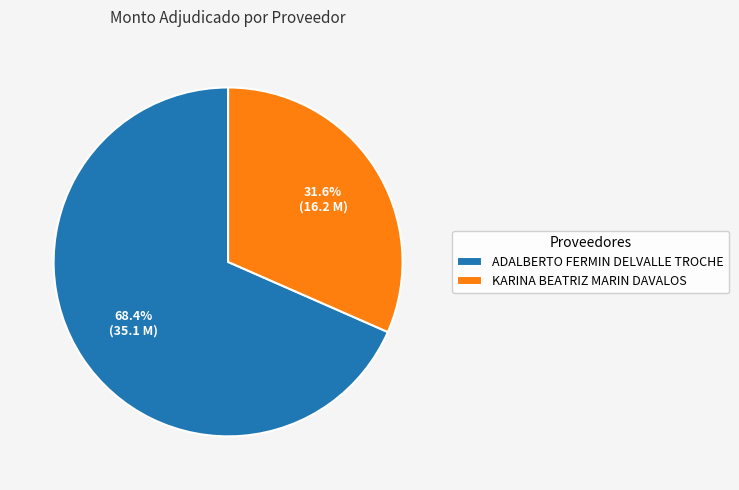

To the nearest percent, what is the difference between the ADALBERTO FERMIN DELVALLE TROCHE and KARINA BEATRIZ MARIN DAVALOS slice percentages?

37%